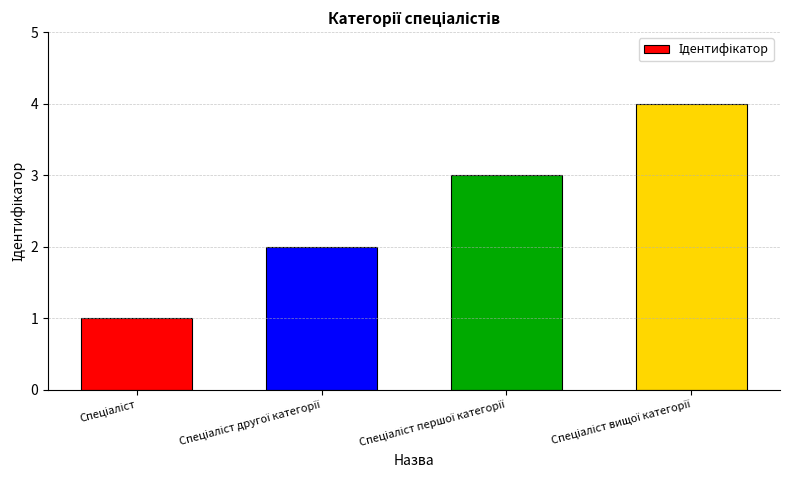

What is the difference between the maximum and minimum values?

3